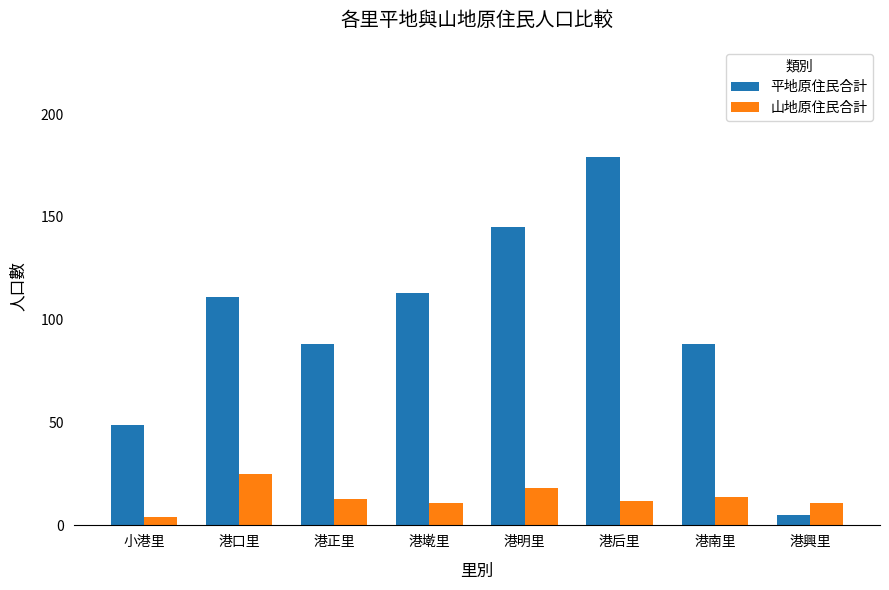

How many groups of bars are there?

8